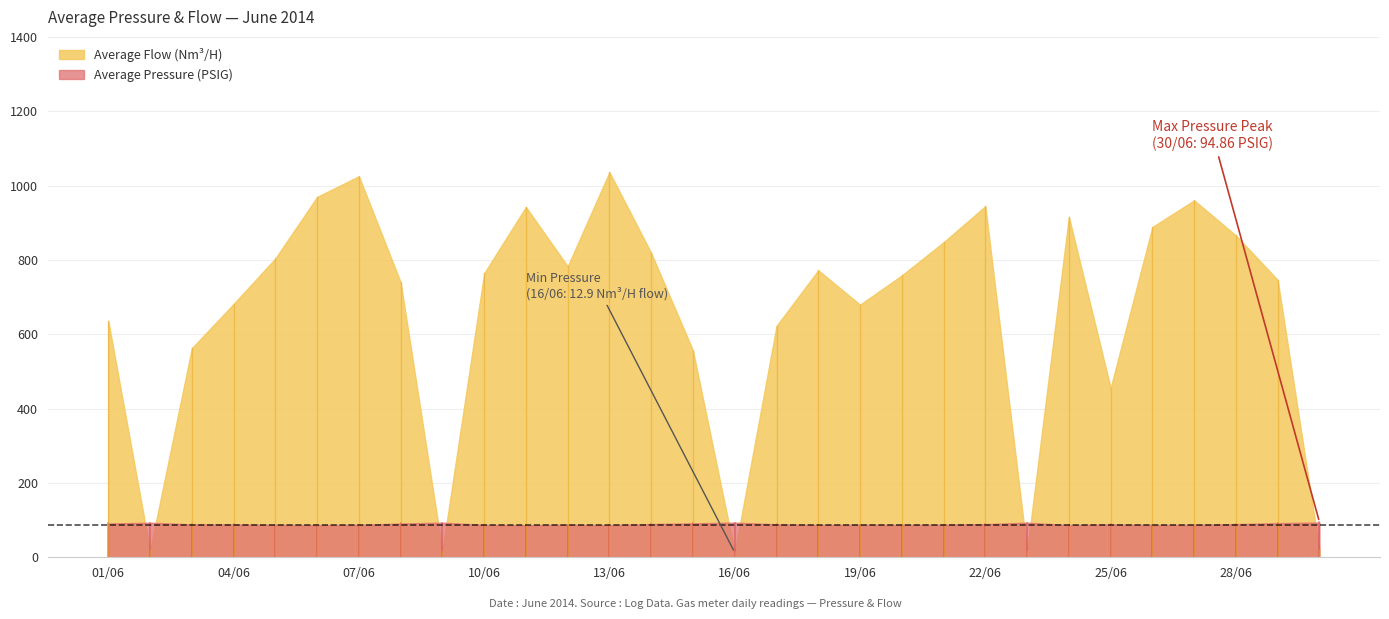

At which category does Average Pressure reach its first local valley?

06/06